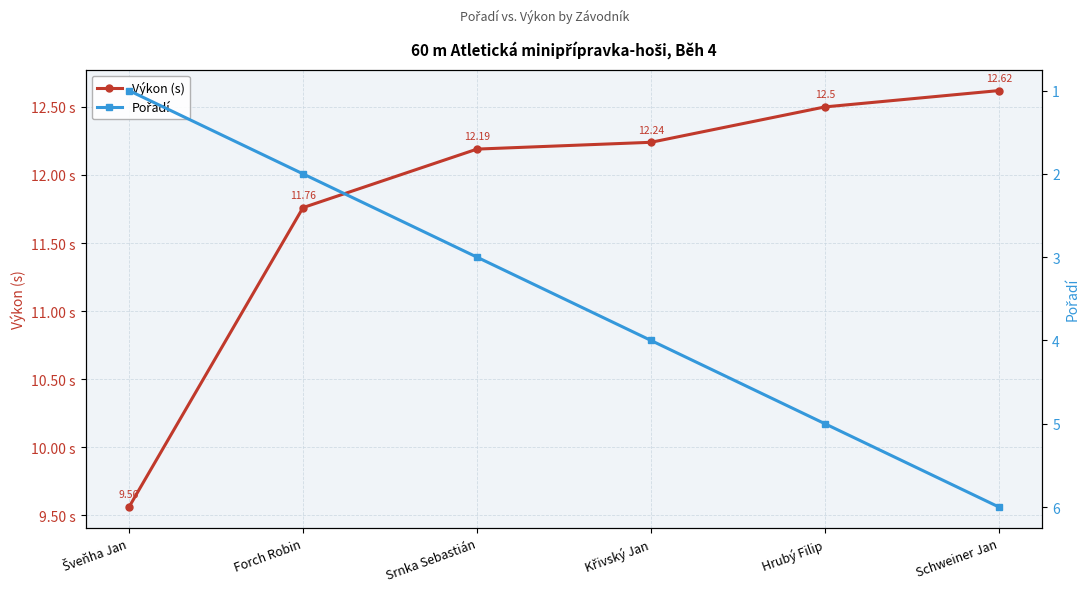

What is the greatest value displayed?

12.6